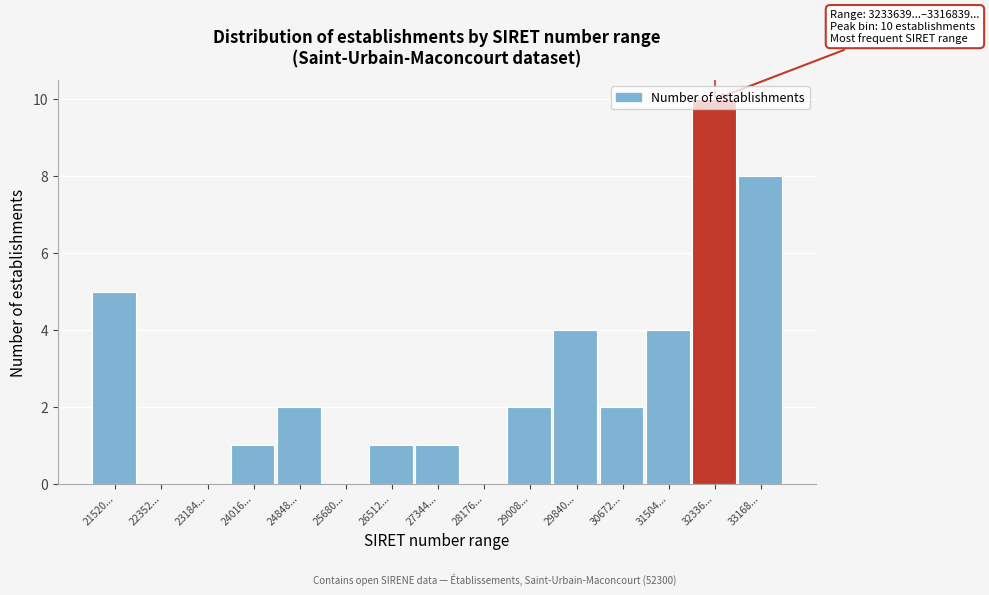

What is the sum of all values?

40